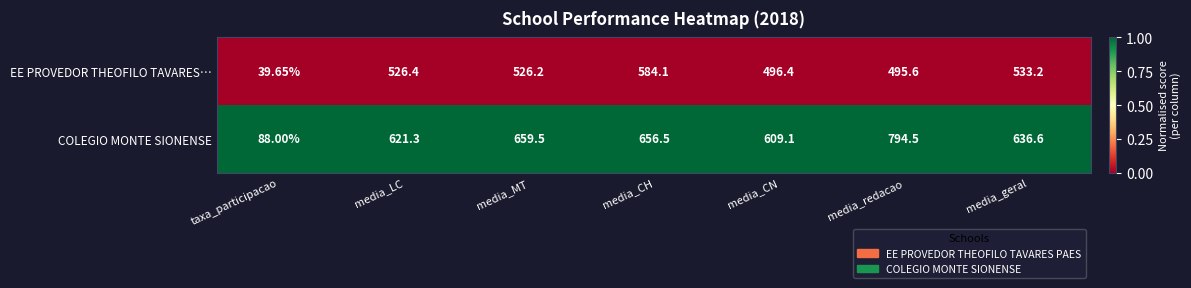

At which label does EE PROVEDOR THEOFILO TAVARES… first exceed 526?

media_LC